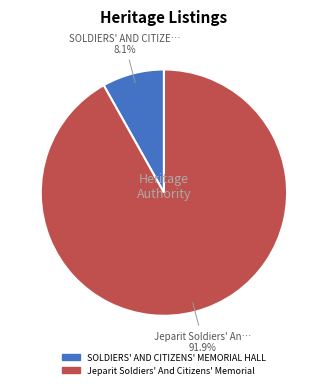

Which category has the biggest portion of the pie?

Jeparit Soldiers' And Citizens' Memorial